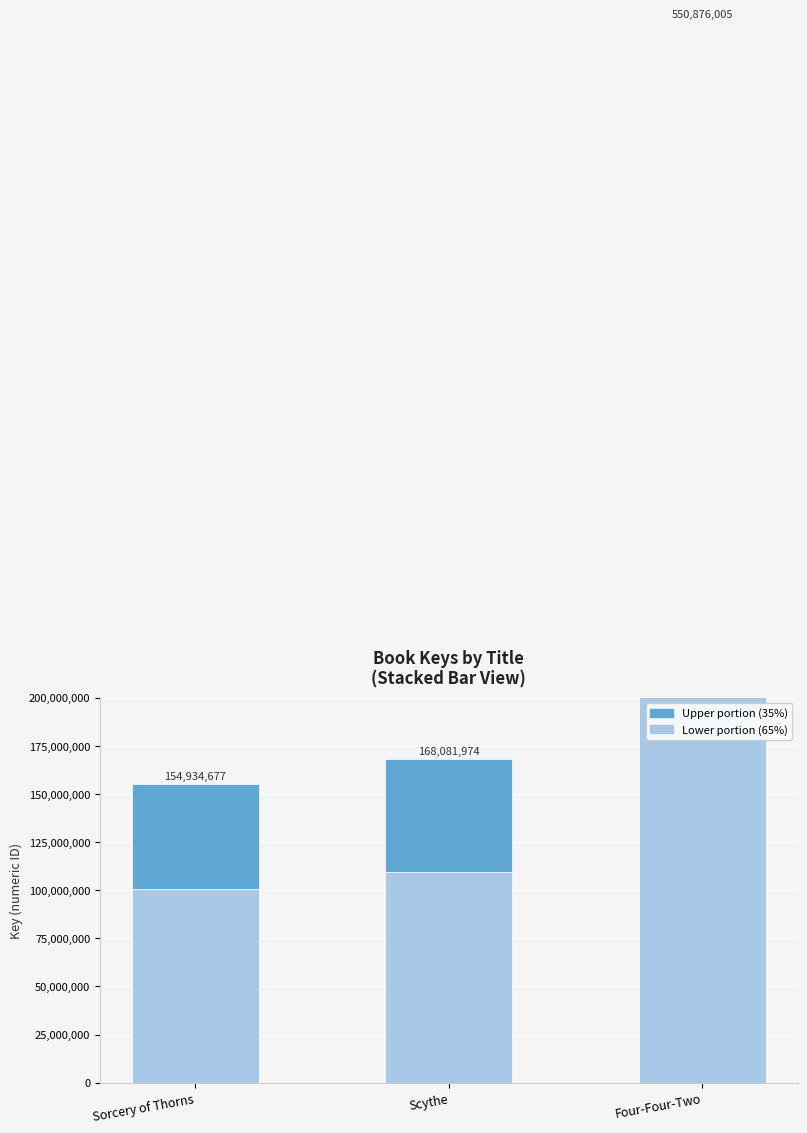

What is the maximum value shown in the chart?

358069403.2